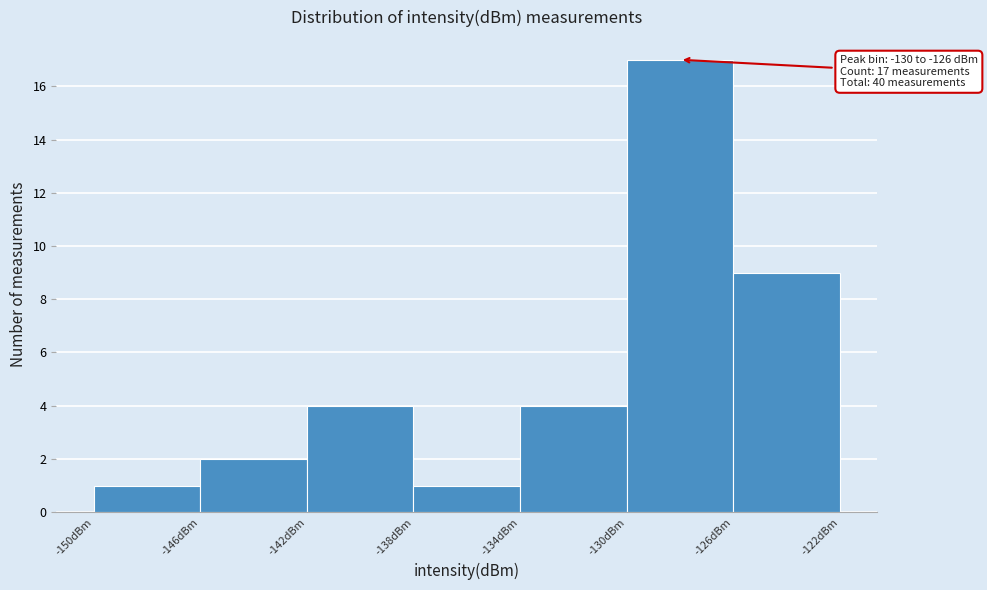

Which range on the x-axis has the tallest bar?

-130 to -126